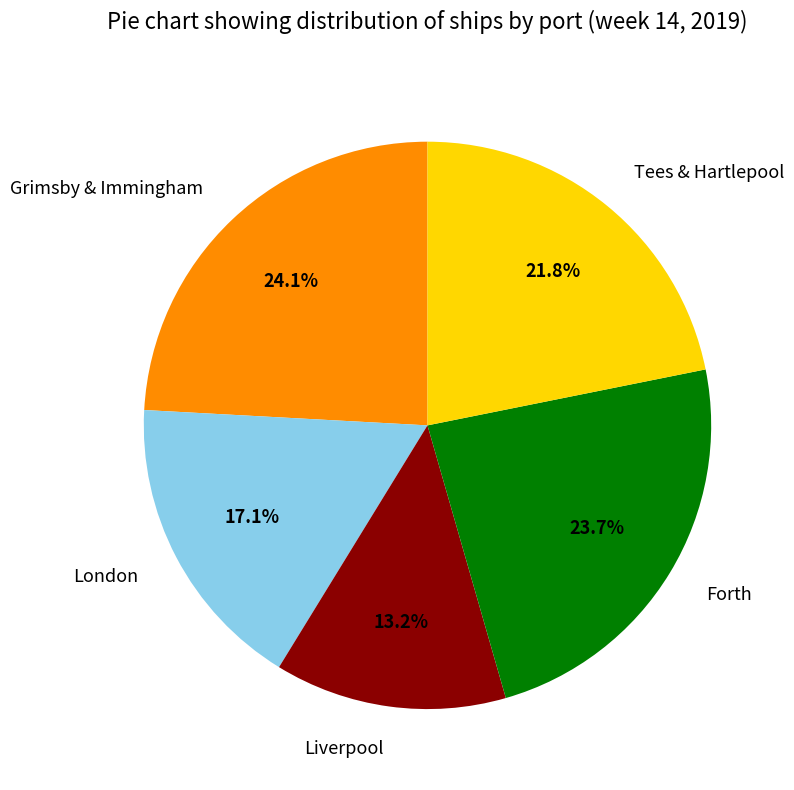

Does London represent more than half of the total?

No